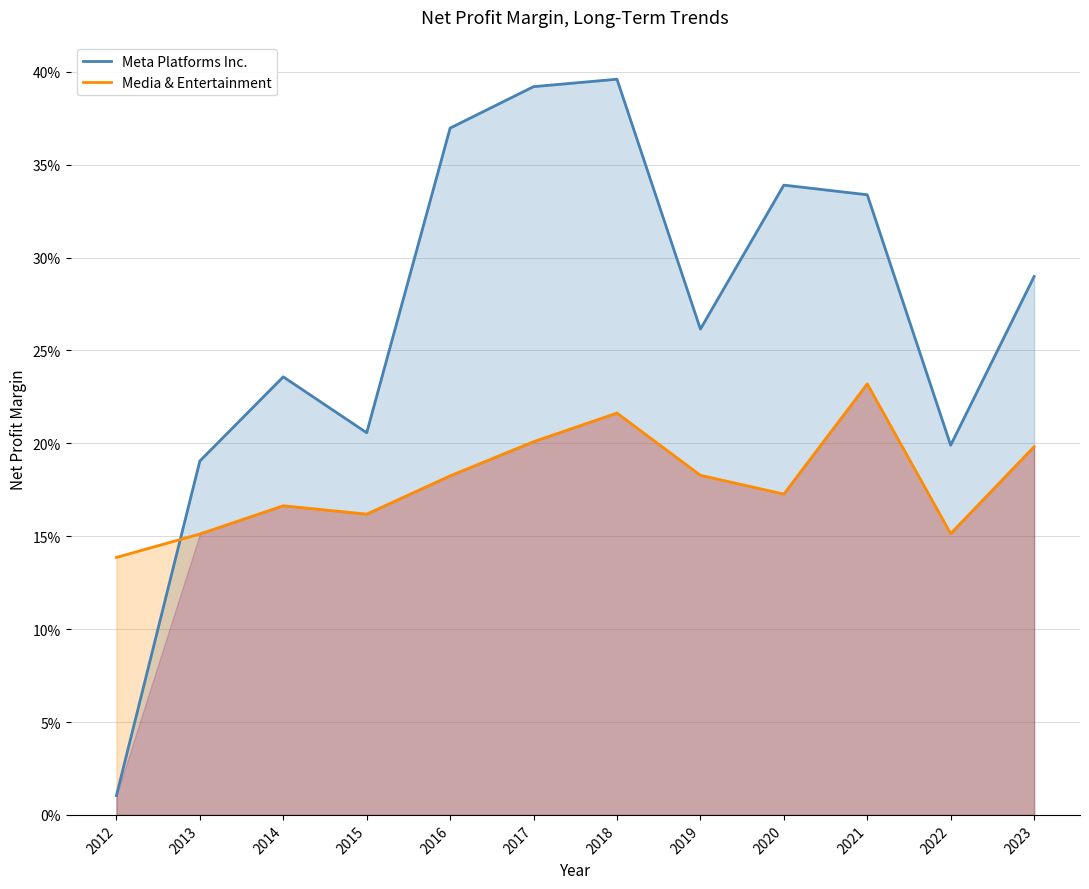

What is the difference between the maximum and minimum values in the Meta Platforms Inc. series?

0.4